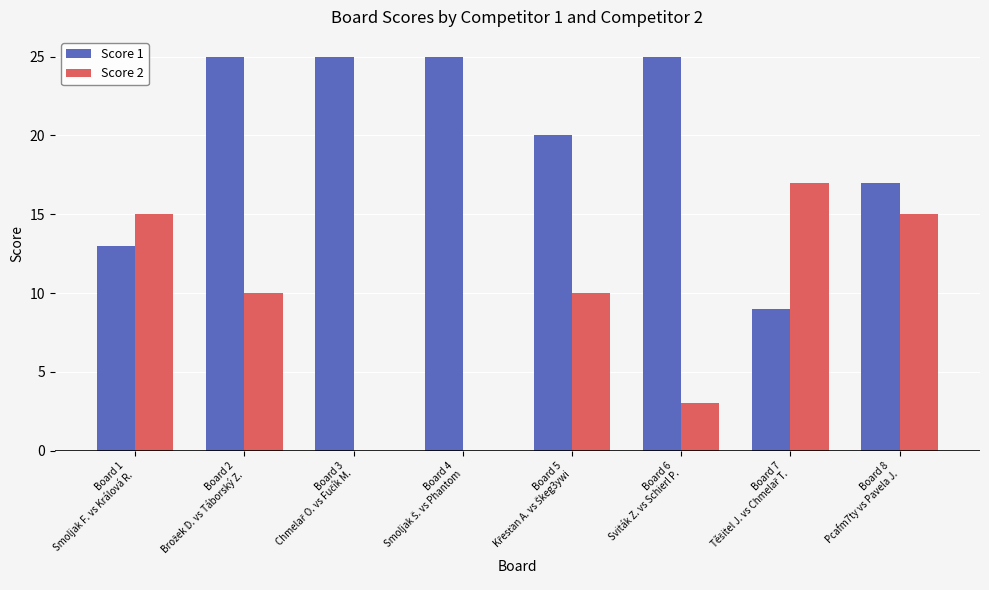

What is the maximum value for Score 2?

17